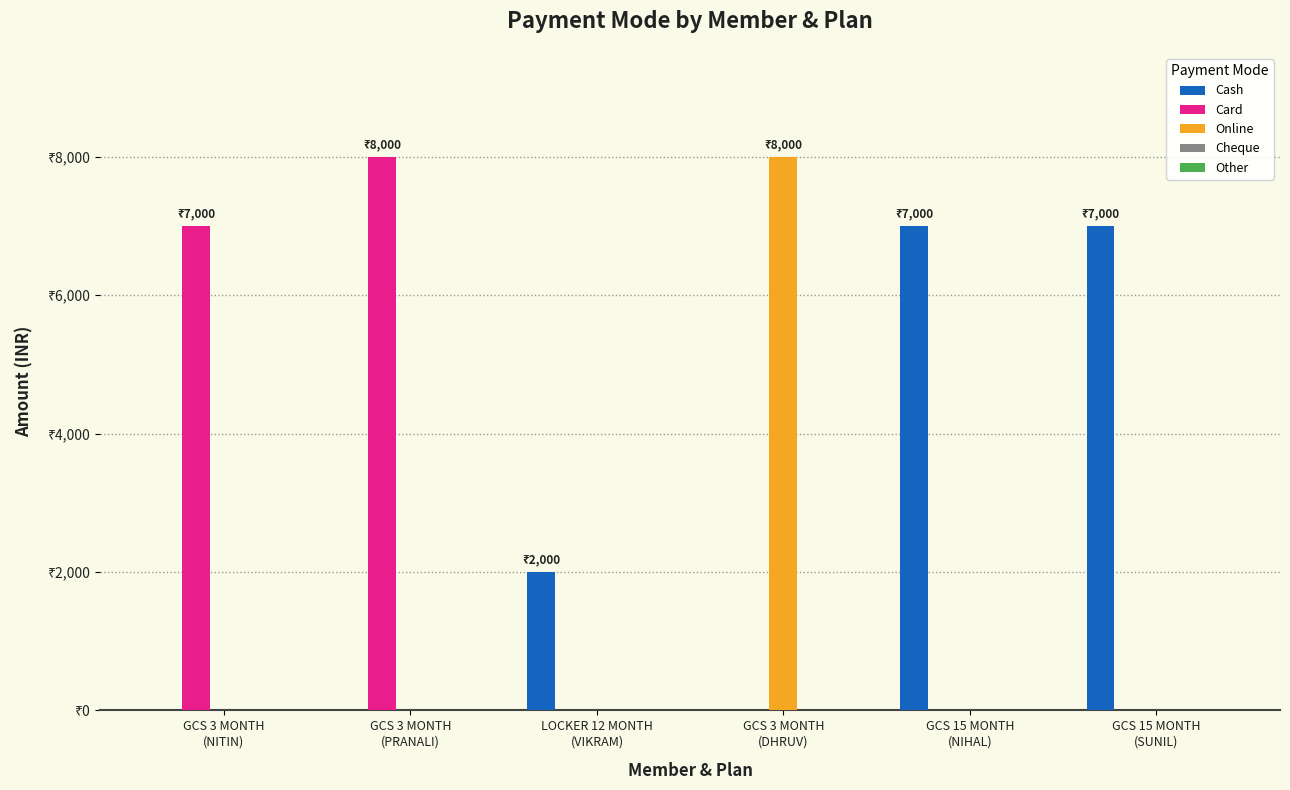

Does the chart contain stacked bars?

No